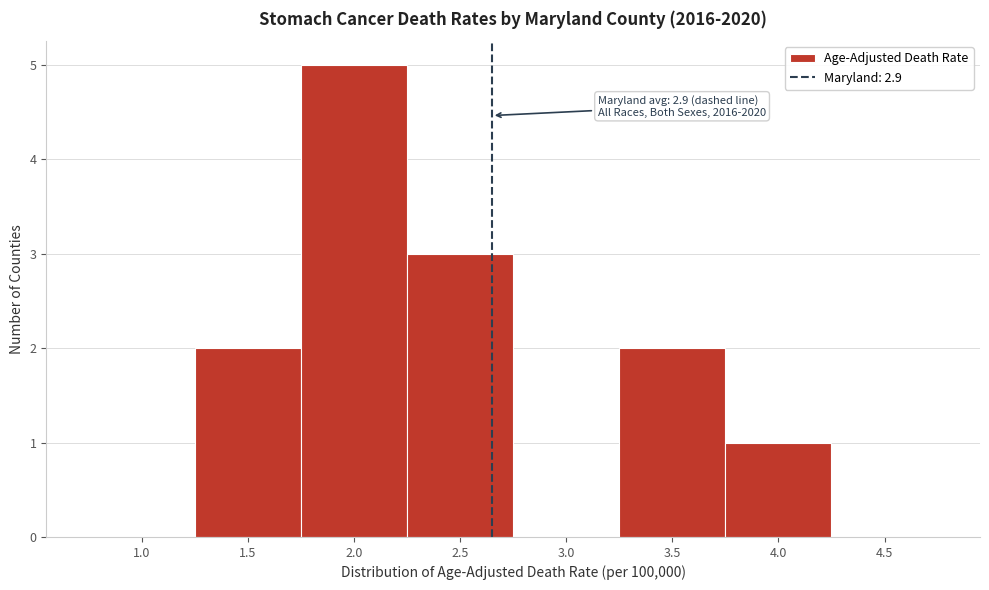

Reading left to right, what are all the values shown in this chart?

1.0=0	1.5=2	2.0=5	2.5=3	3.0=0	3.5=2	4.0=1	4.5=0